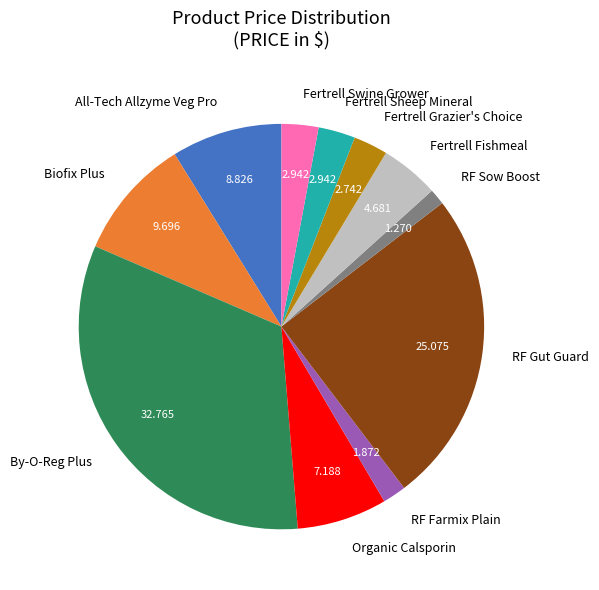

What is the smallest slice in the pie chart?

RF Sow Boost